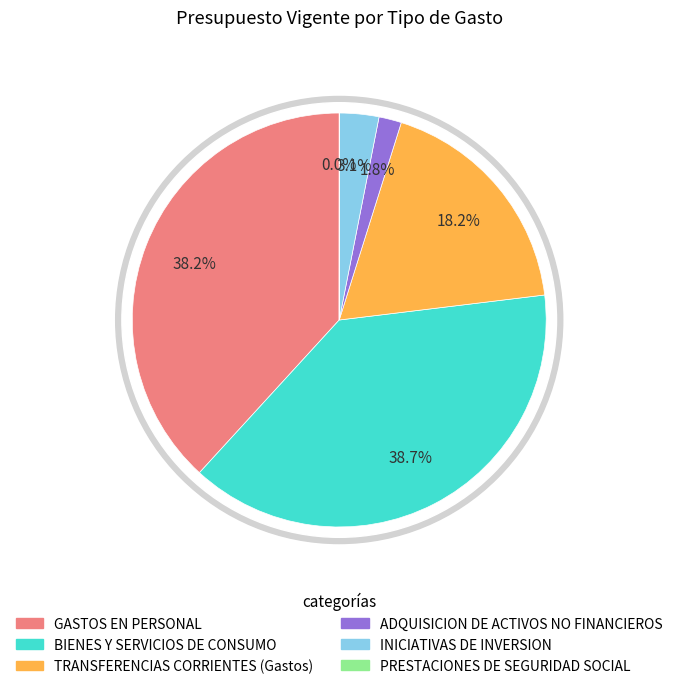

To the nearest percent, what is the combined percentage of BIENES Y SERVICIOS DE CONSUMO and TRANSFERENCIAS CORRIENTES (Gastos)?

57%